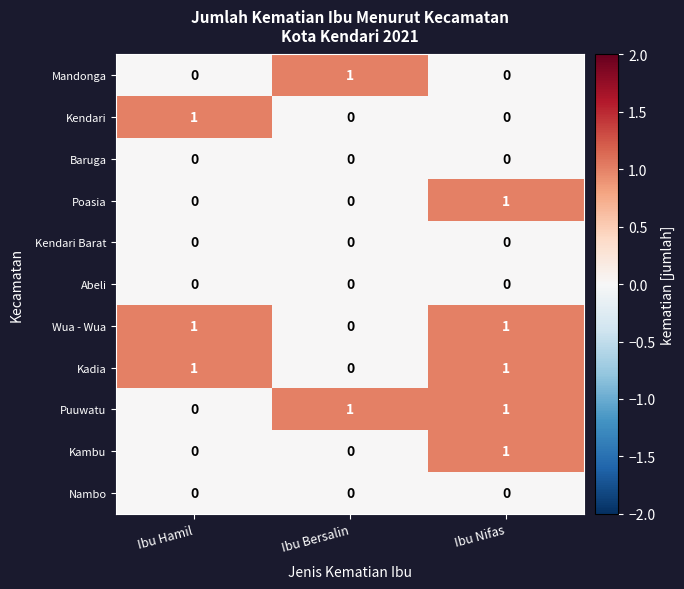

True or false: Kambu has a value of 0 at Ibu Hamil.

True